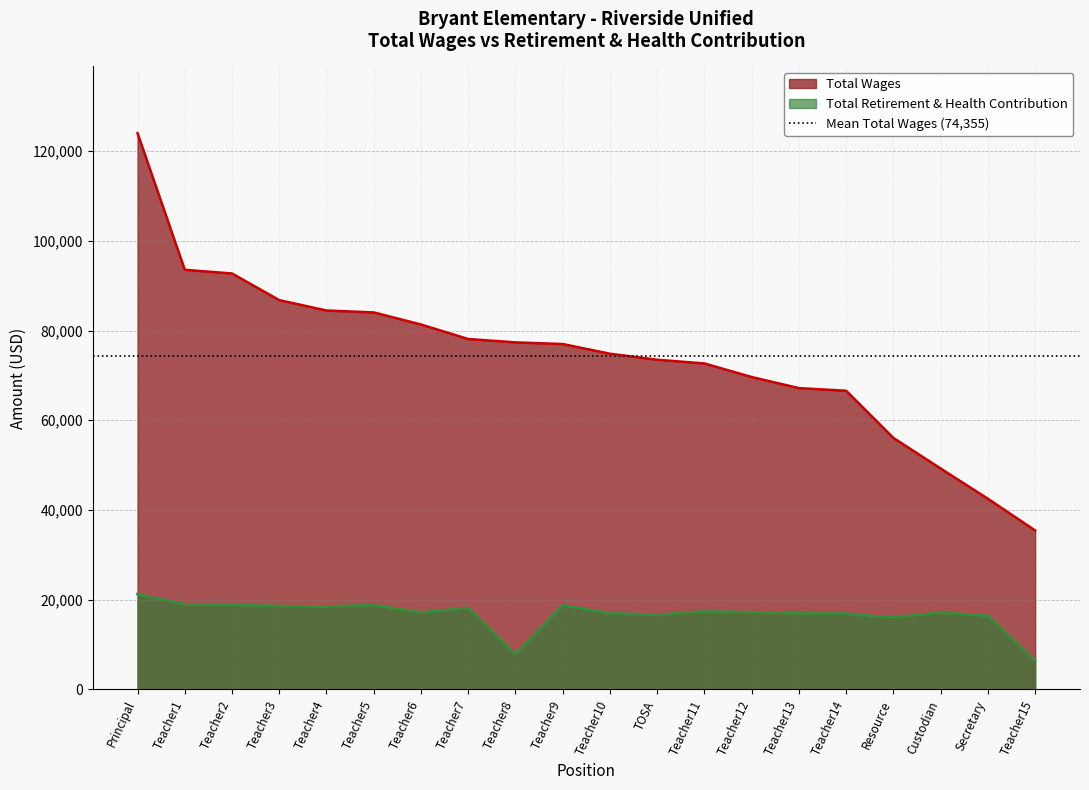

How many lines are shown in the chart?

2